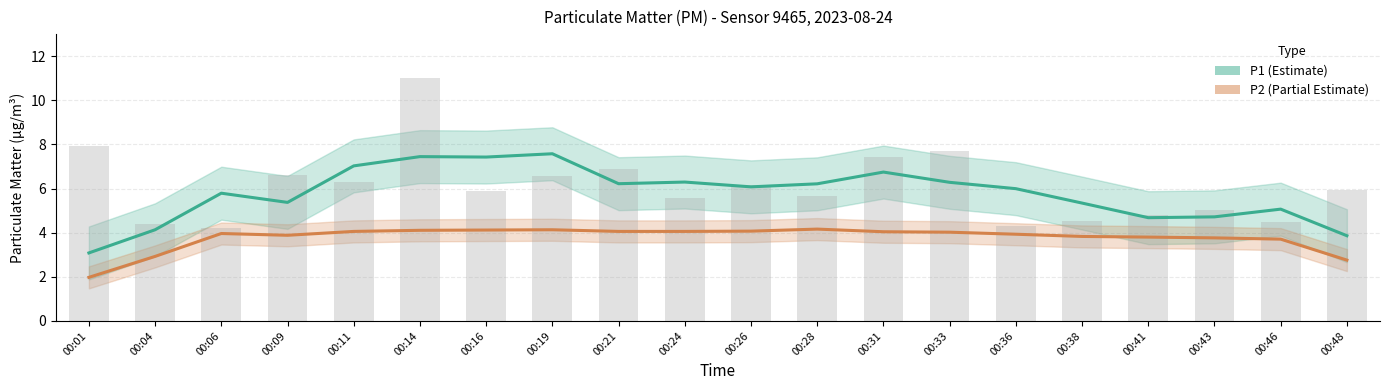

What is the sum of the P1 (Estimate) values at 00:48 and 00:21?

10.1